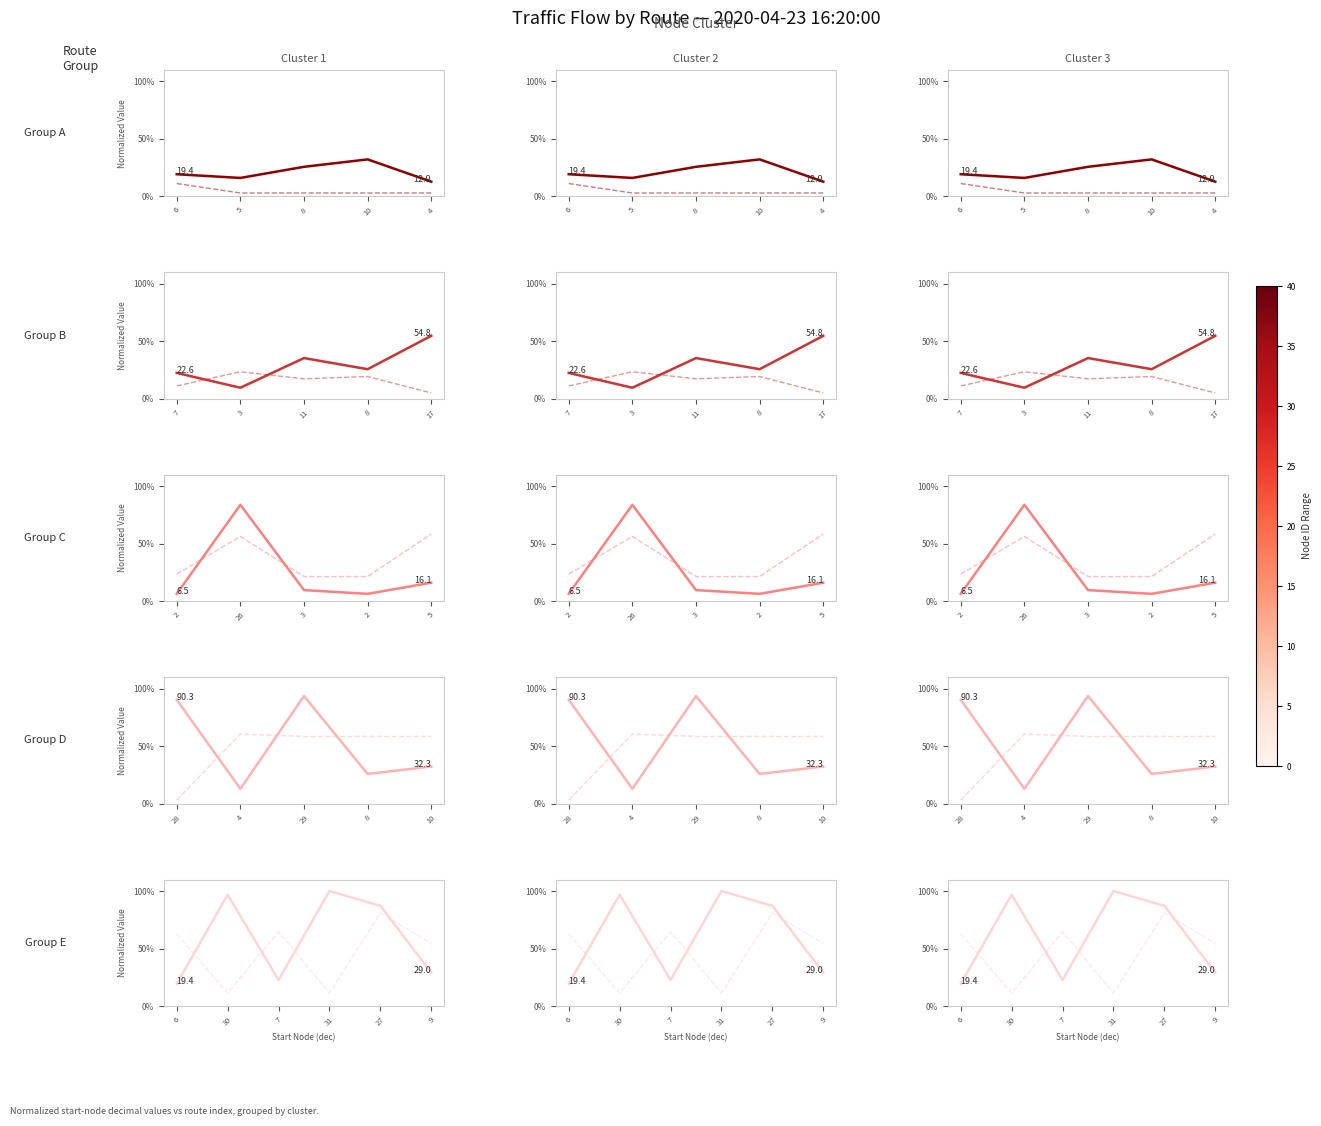

Count the number of categories in the chart.

6